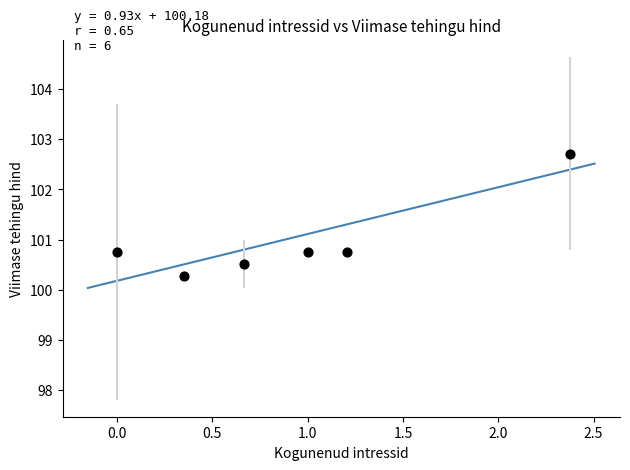

What is the average X value?

0.9